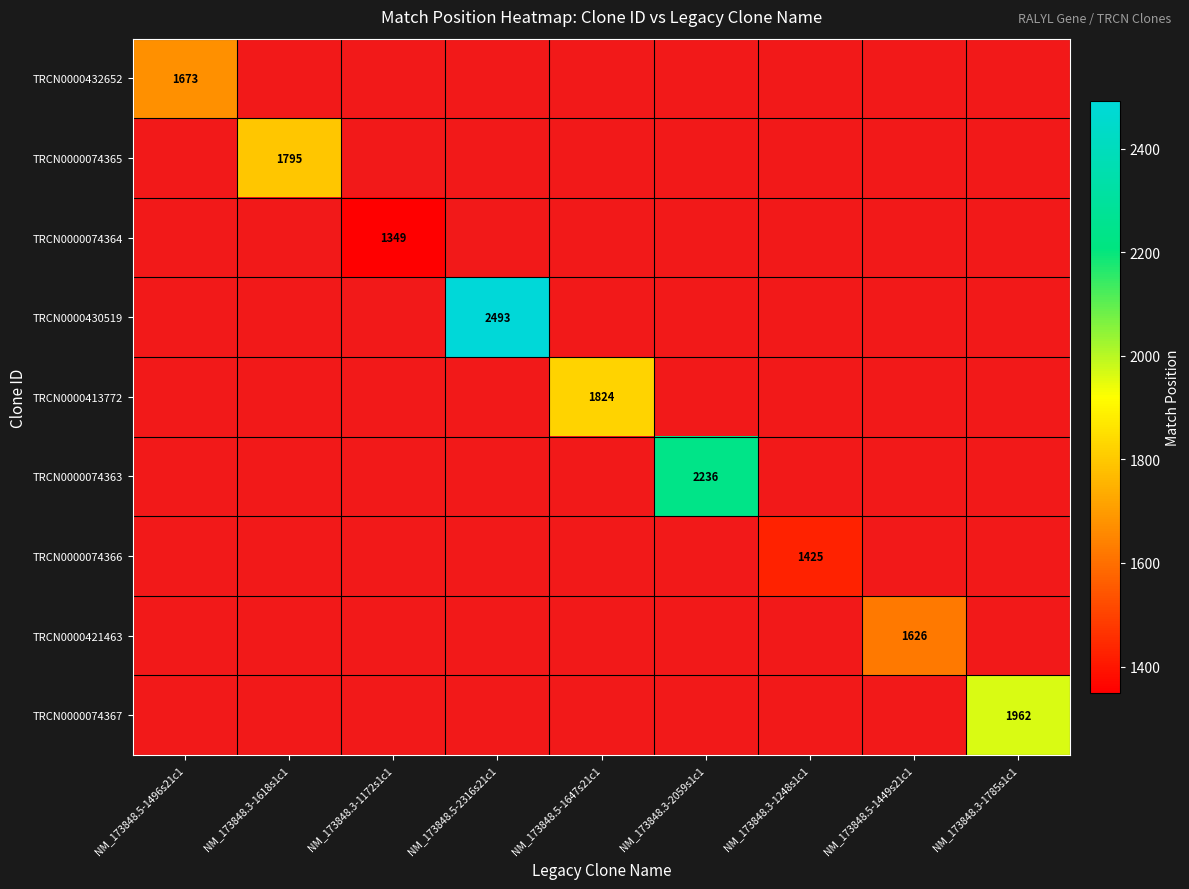

How many distinct data groups are displayed?

9